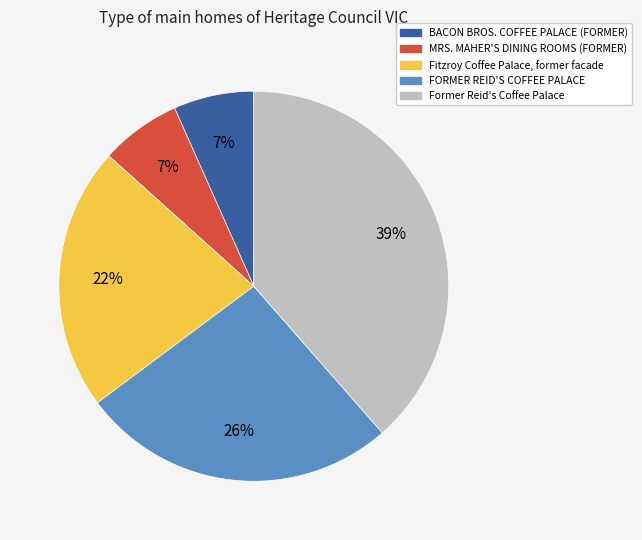

The Fitzroy Coffee Palace, former facade slice represents 13% of the pie. True or false?

False